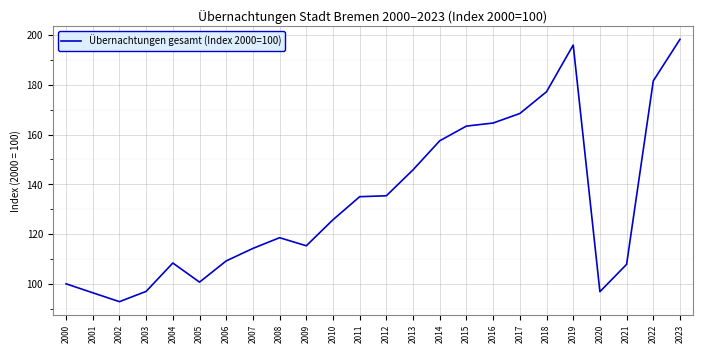

The chart shows a value of 96.8 at 2020. True or false?

True